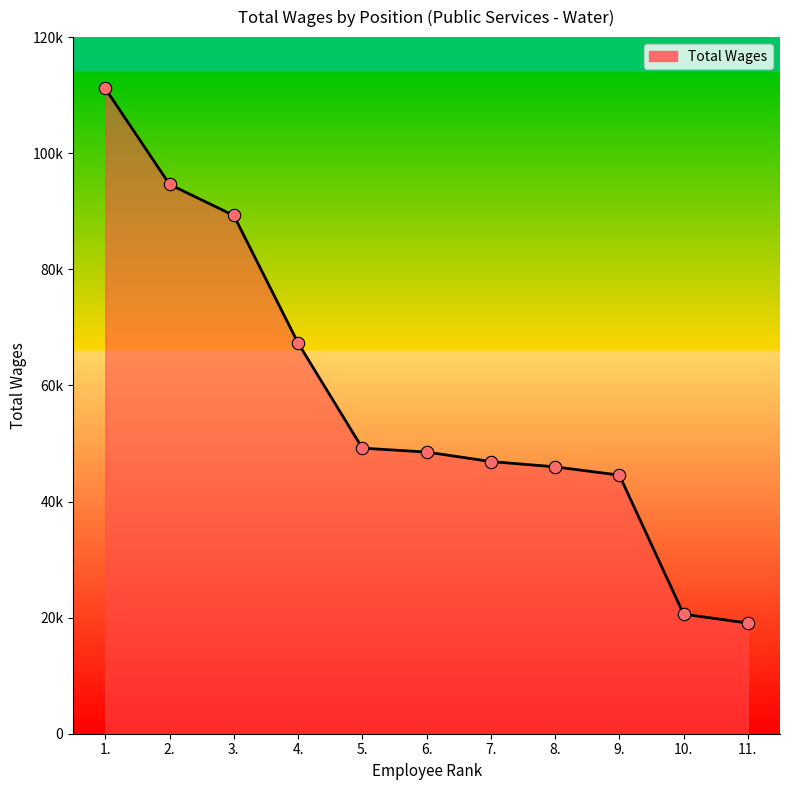

Which has a higher value, 10. or 4.?

4.